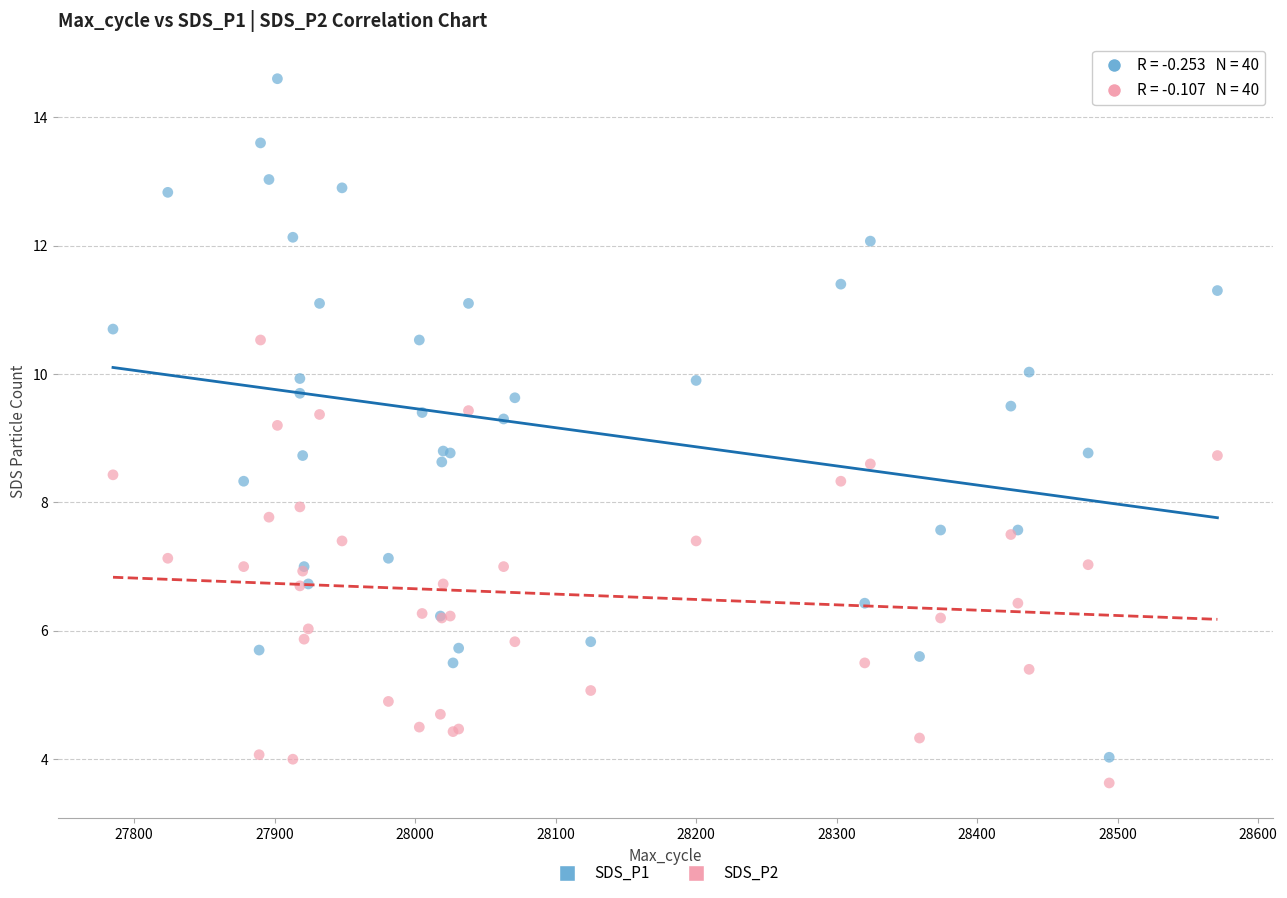

What is the X range (max minus min) for the scatter plot?

786.0